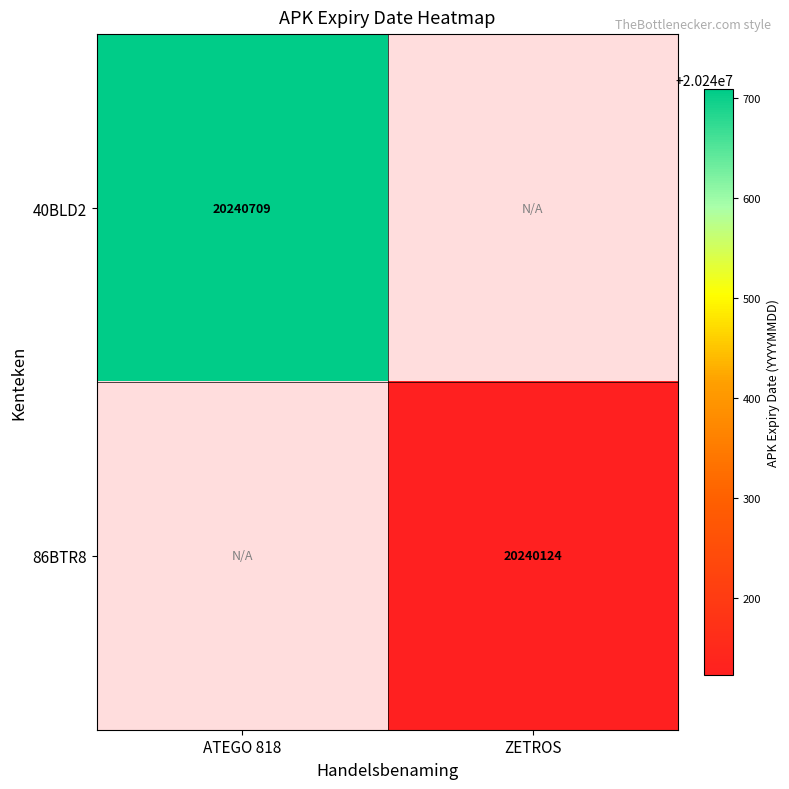

The value of 86BTR8 at ZETROS is 20240124. True or false?

True